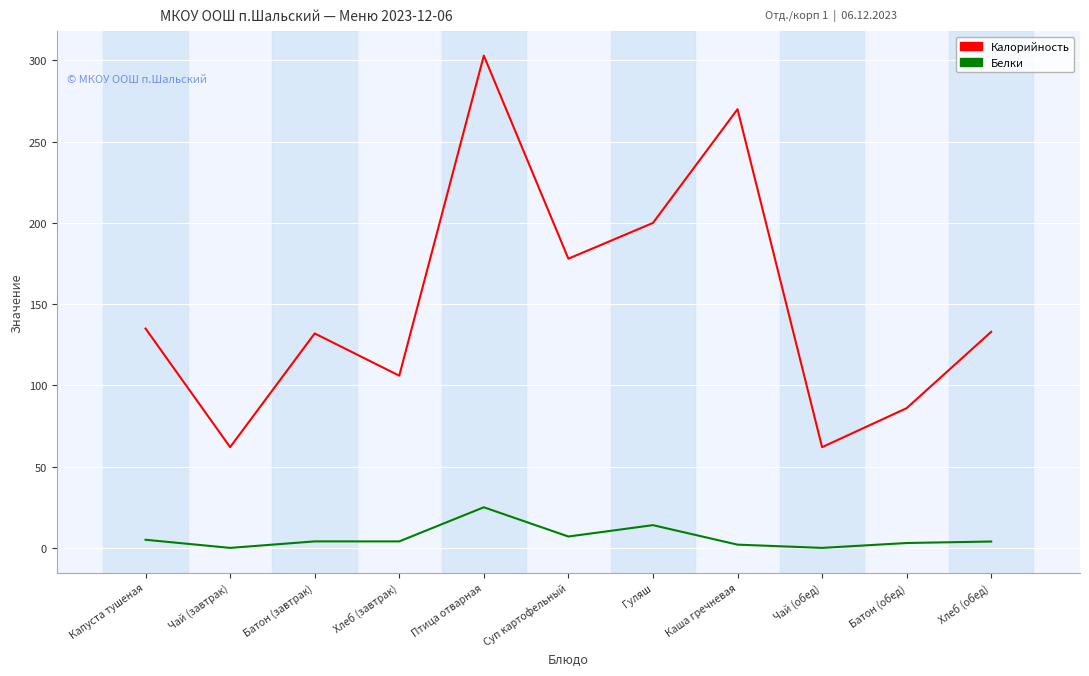

What is the greatest value displayed?

303.0